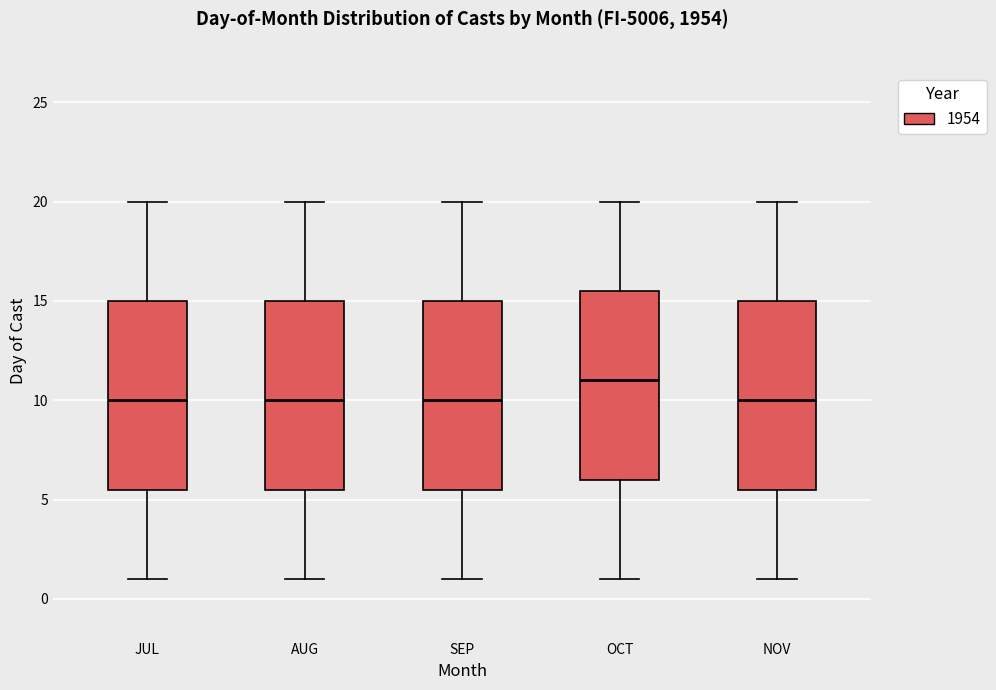

Which box's median line is the highest?

OCT